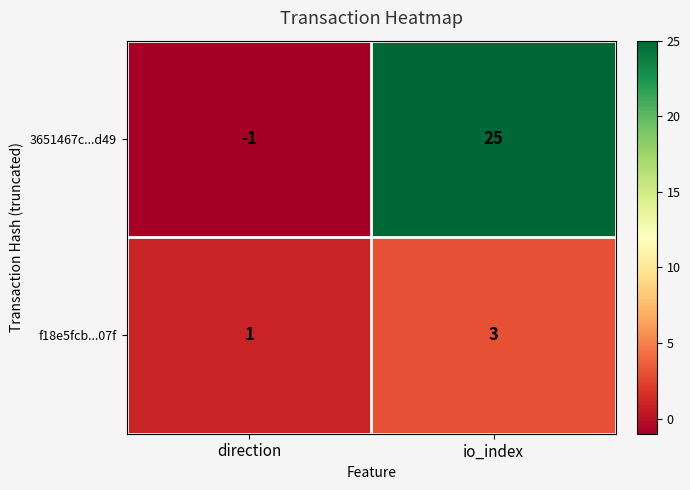

Count the number of data series in this chart.

2